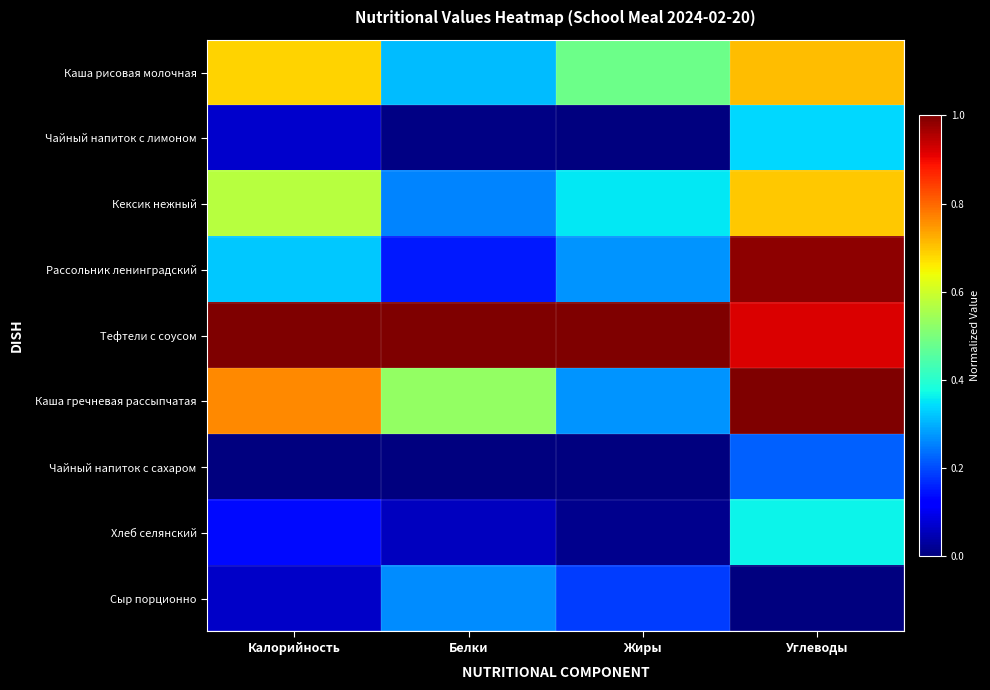

How many categories are shown in the chart?

4